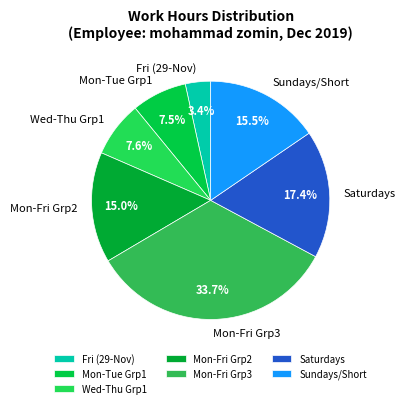

How many slices are in this pie chart?

7